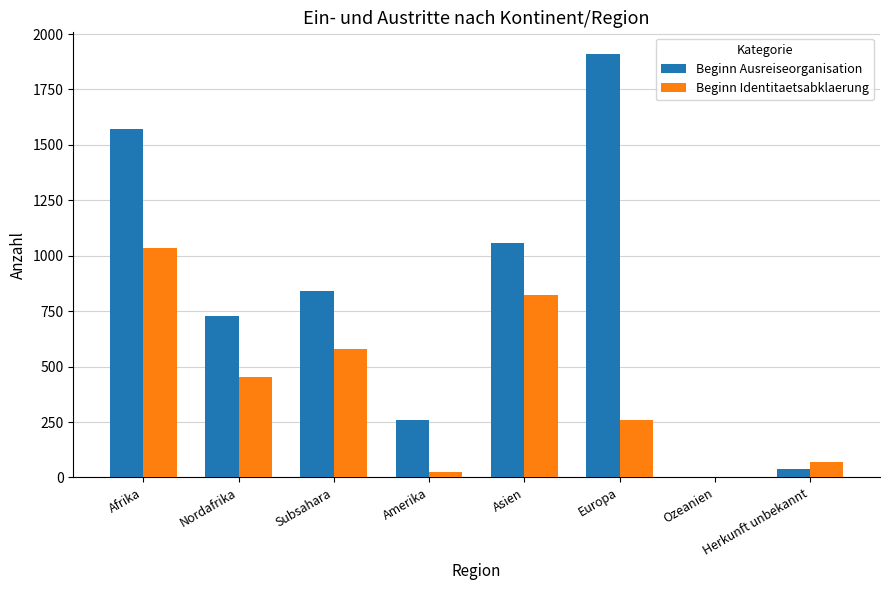

Which series changed the most between Subsahara and Herkunft unbekannt?

Beginn Ausreiseorganisation